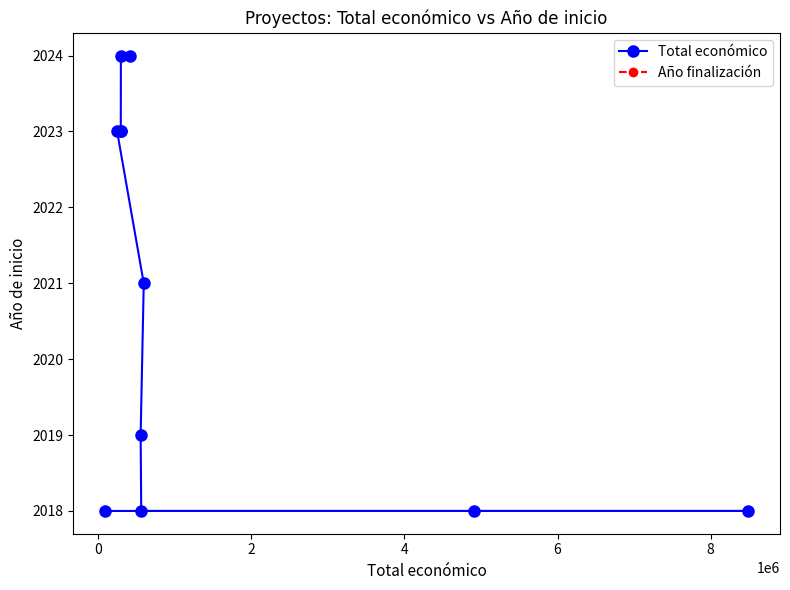

What is the value of the 7th point from the left?

2019